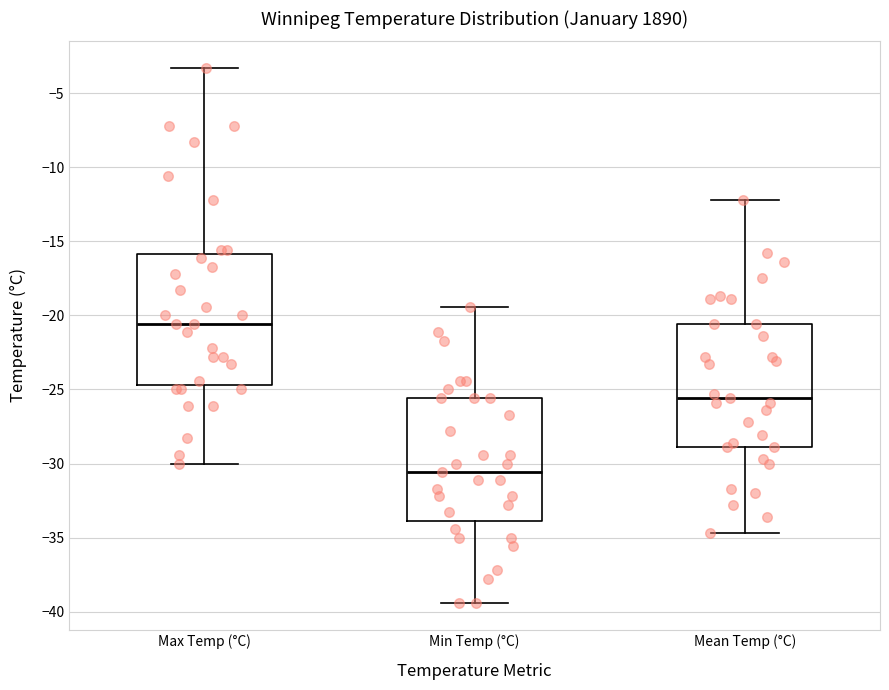

Reading left to right, read every box against the y-axis: the position of its median line, the range the box covers, and the ends of its whiskers. The values are not printed on the chart, so give them approximately, as read against the axis.

Max Temp (°C): median -20.5, box -24.5 to -16.0, whiskers -30.0 to -3.5
Min Temp (°C): median -30.5, box -34.0 to -25.5, whiskers -39.5 to -19.5
Mean Temp (°C): median -25.5, box -29.0 to -20.5, whiskers -34.5 to -12.0